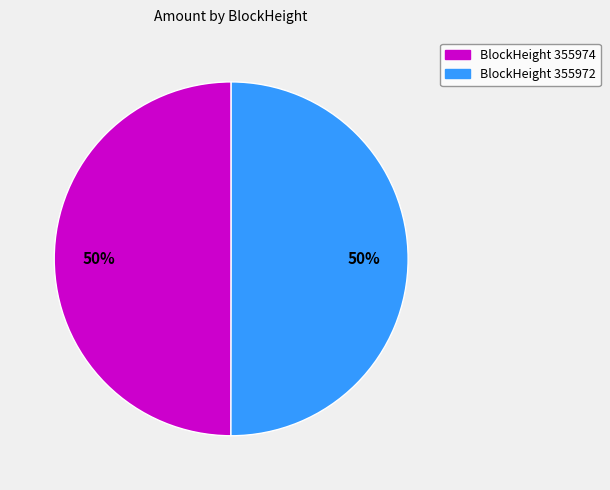

To the nearest percent, what is the average slice percentage?

50%